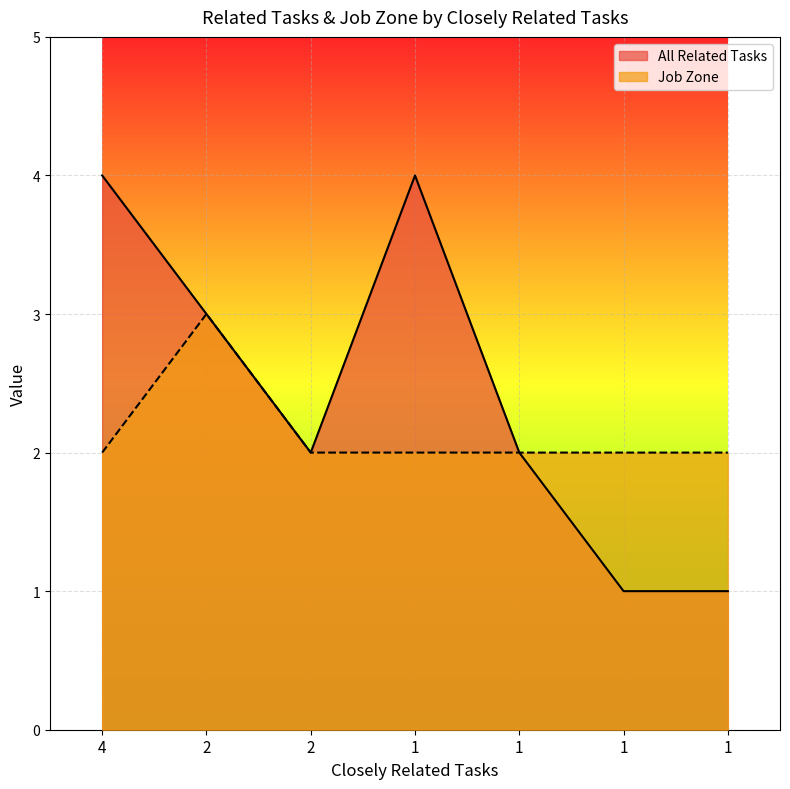

True or false: All Related Tasks and Job Zone intersect in this chart.

False